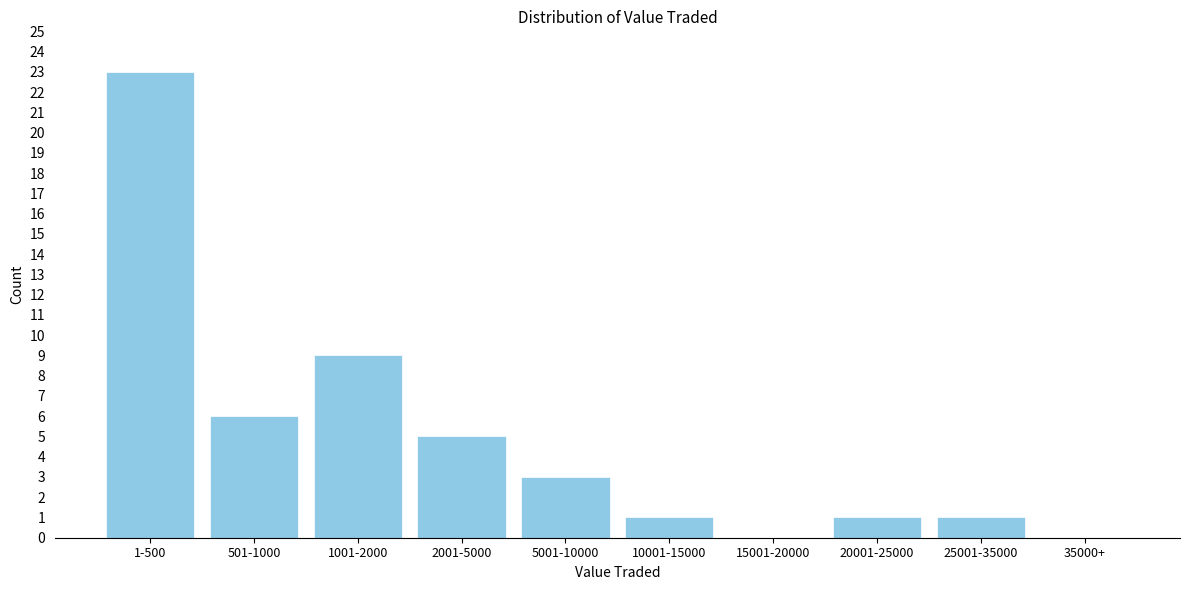

Reading left to right, what are all the values shown in this chart?

1-500=23	501-1000=6	1001-2000=9	2001-5000=5	5001-10000=3	10001-15000=1	15001-20000=0	20001-25000=1	25001-35000=1	35000+=0